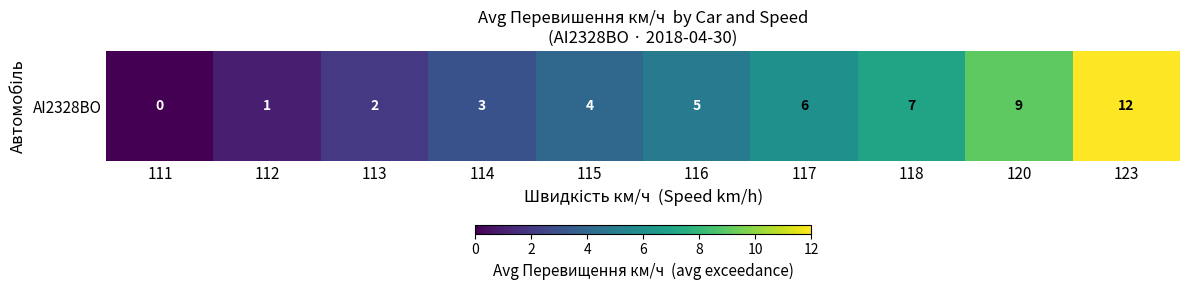

Rank the categories by value from lowest to highest.

111, 112, 113, 114, 115, 116, 117, 118, 120, 123